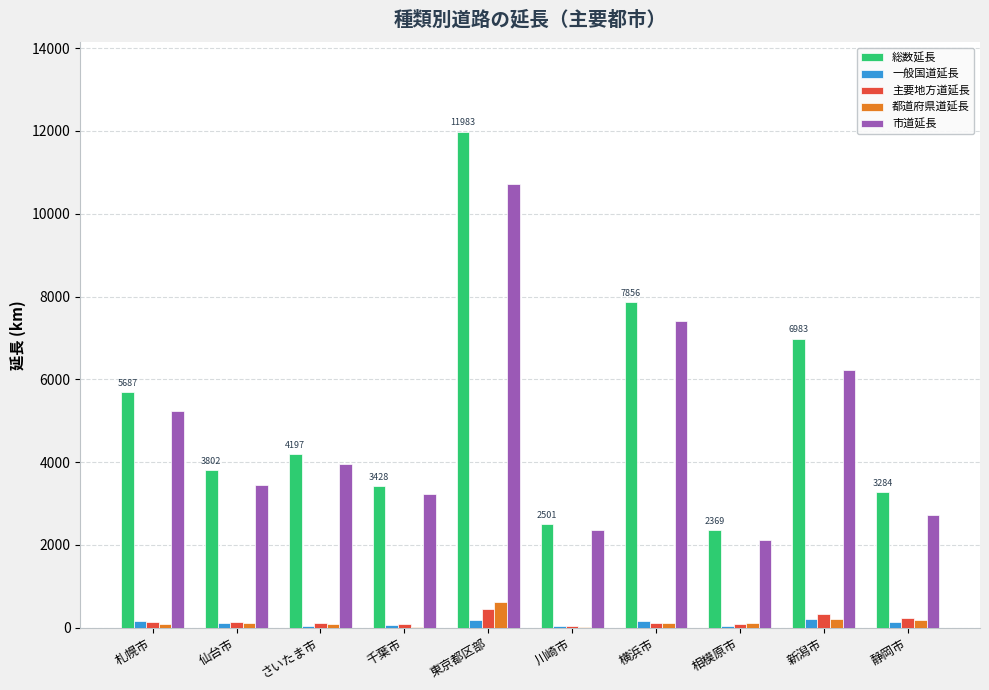

The value of 都道府県道延長 at 横浜市 is 118.0. True or false?

True